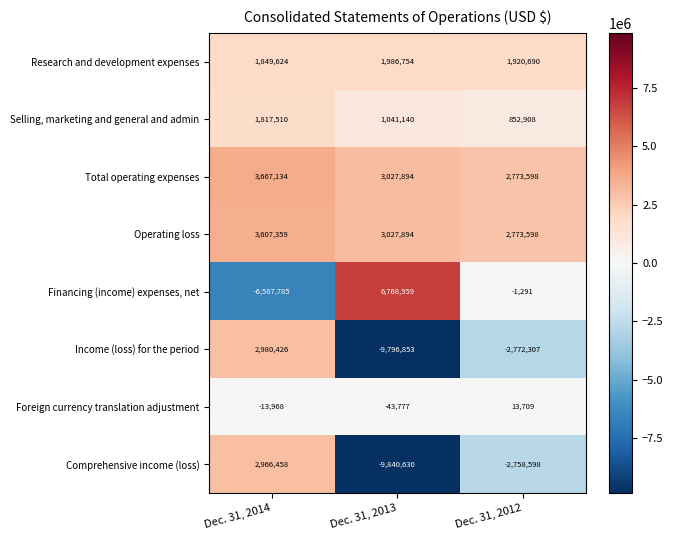

The Operating loss series shows 1446052 at Dec. 31, 2013. True or false?

False